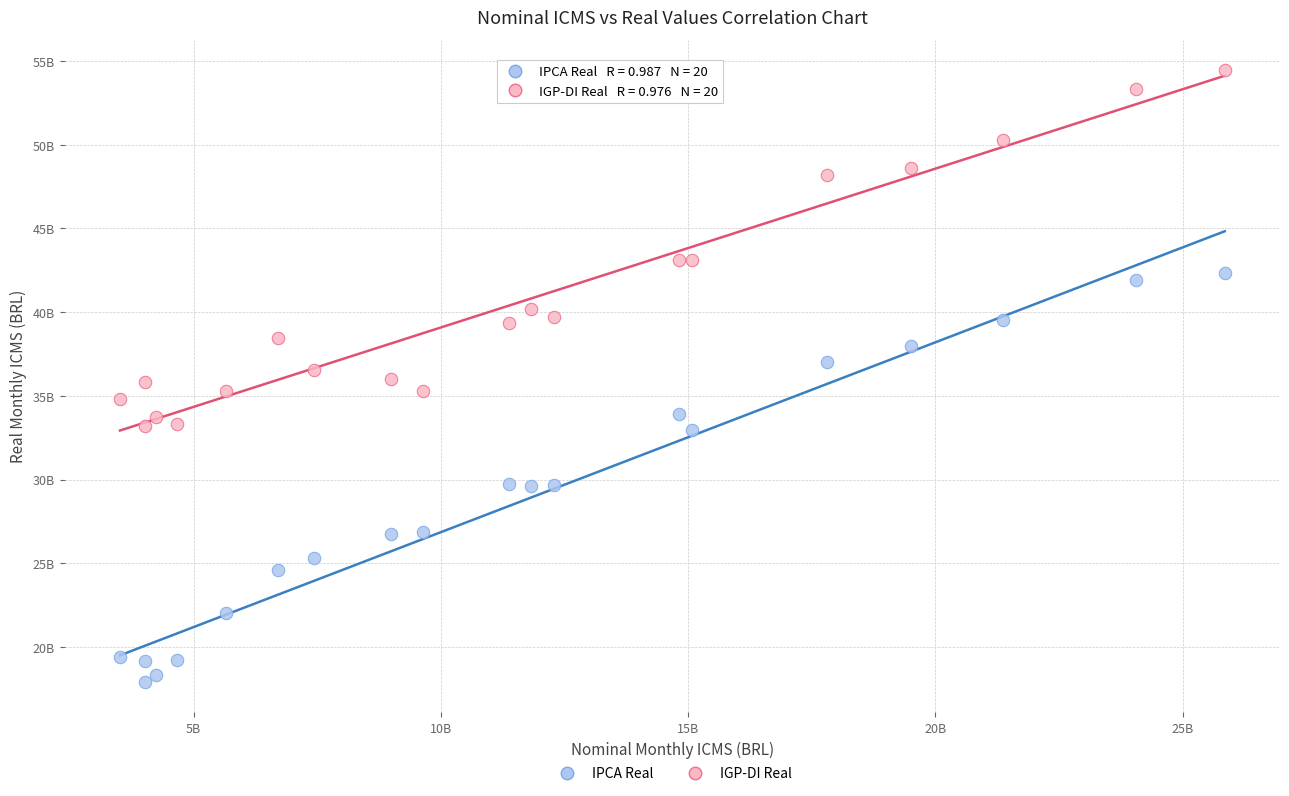

What are all the series names shown in the legend?

IPCA Real, IGP-DI Real